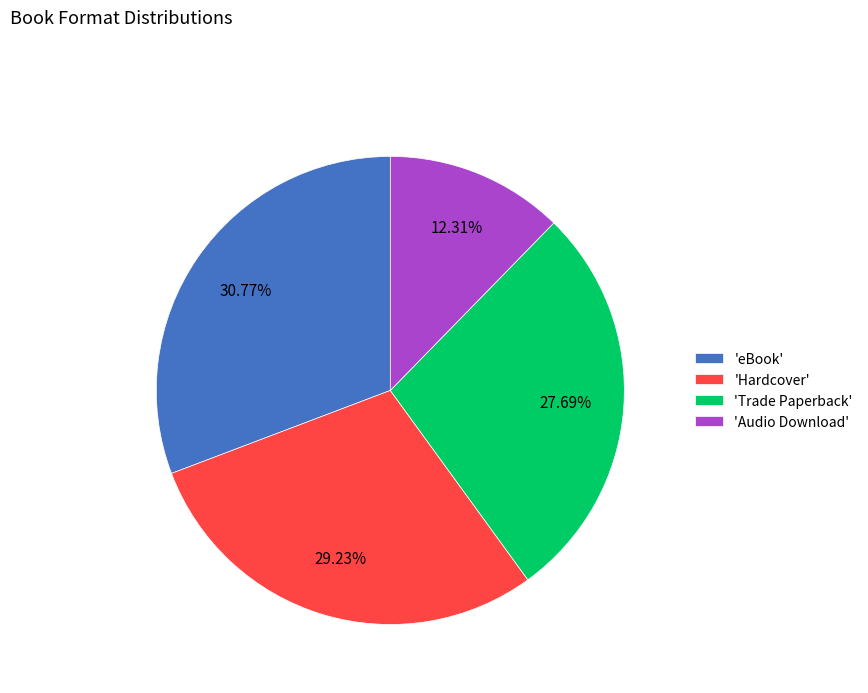

Is the sum of 'Trade Paperback' and 'Hardcover' greater than half?

Yes